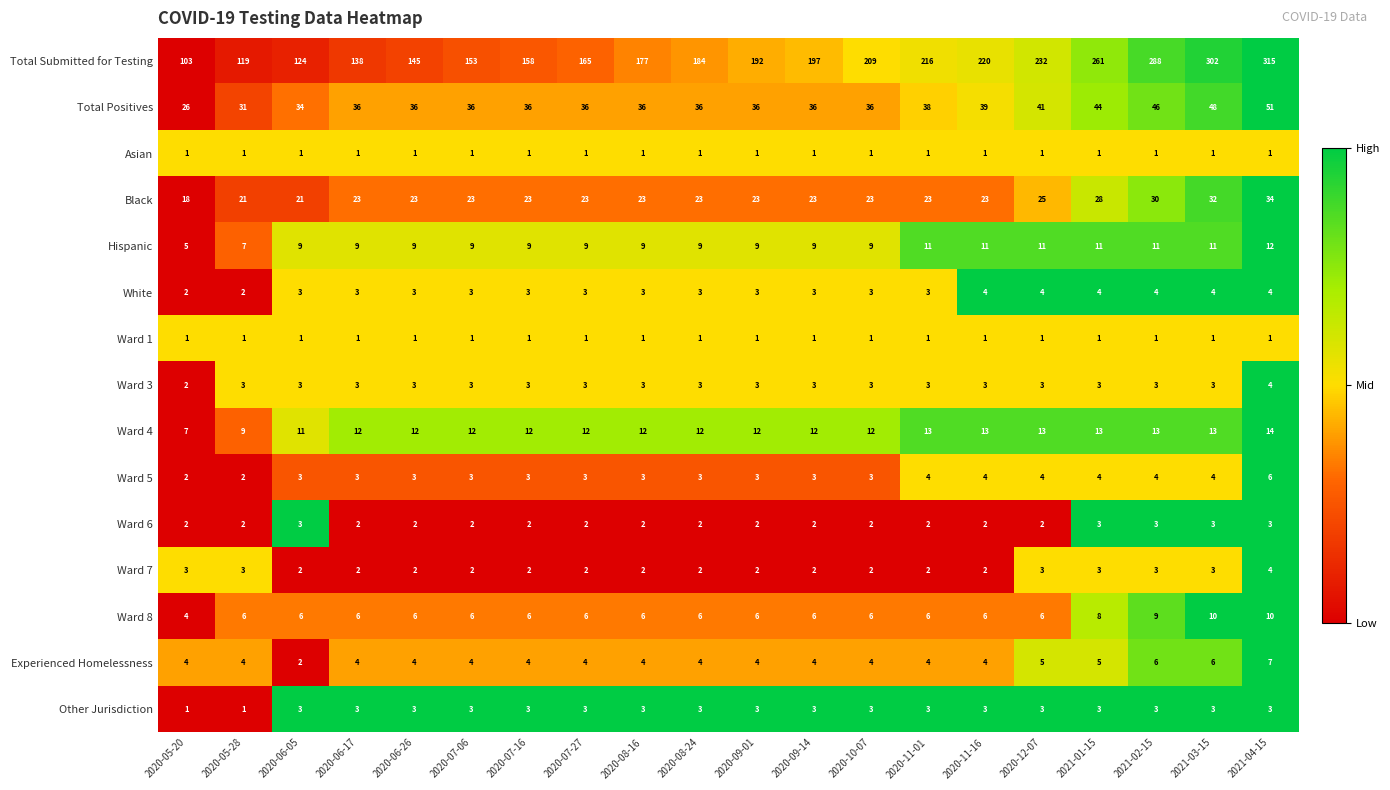

At which category is the sum across all series the highest?

2021-04-15